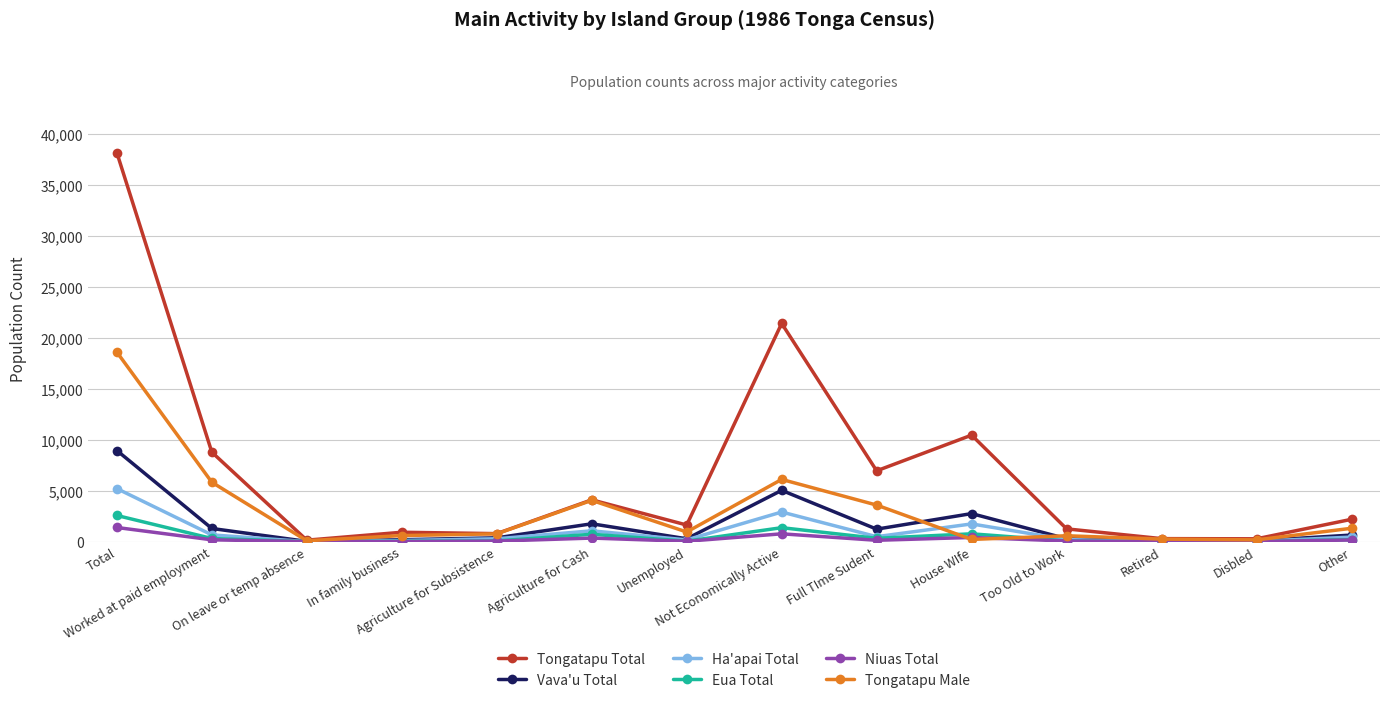

At which label does Niuas Total reach its peak?

Total